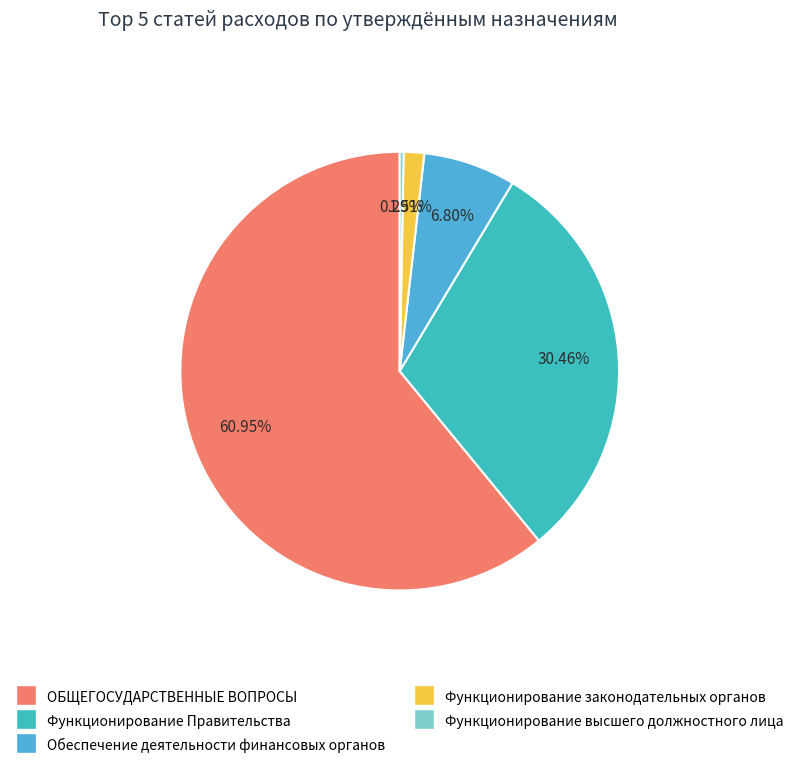

Count the number of slices in the pie.

5